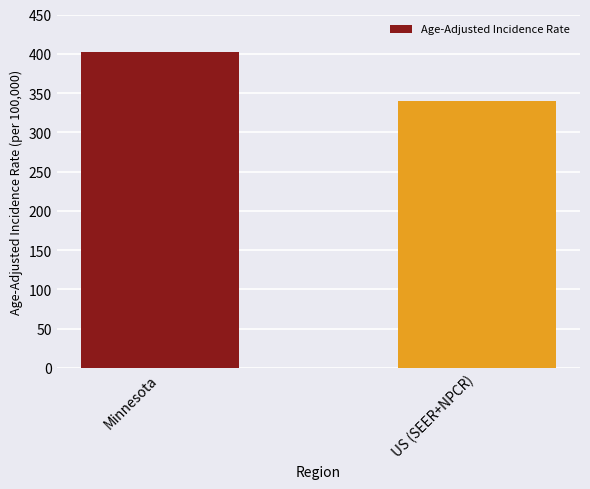

Reading right to left, list all the values displayed in this chart.

US (SEER+NPCR)=339.6	Minnesota=402.8